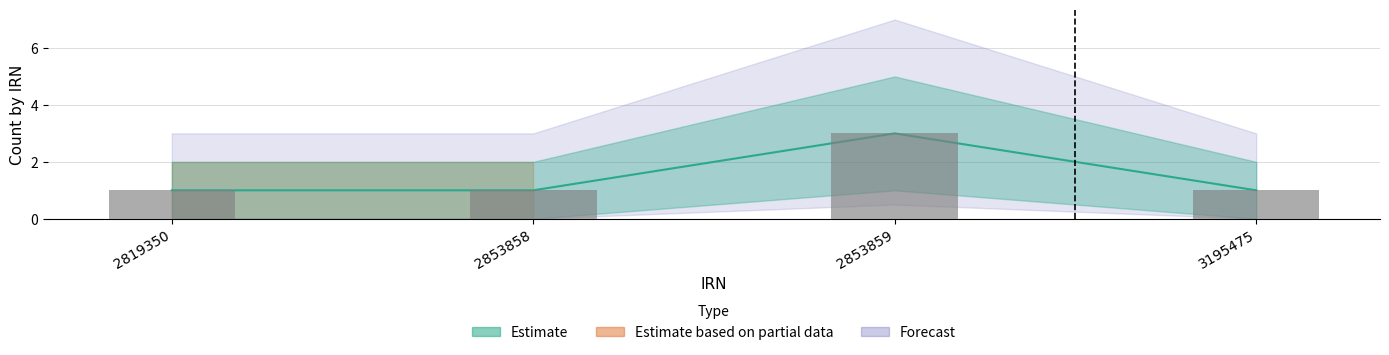

What is the value of the 3rd bar from the left?

3